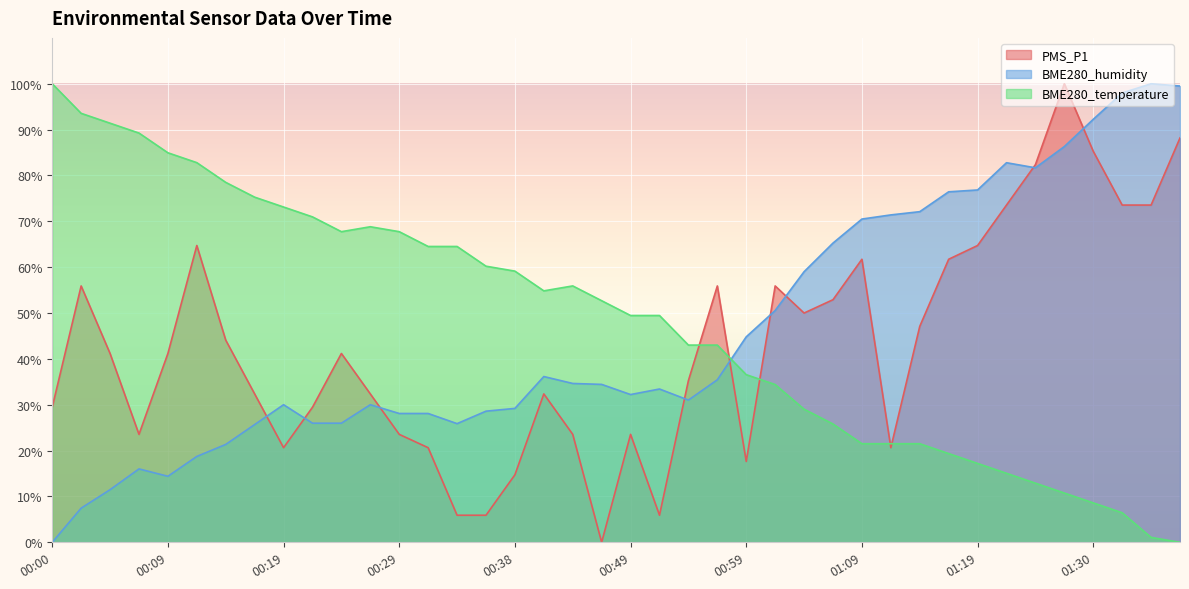

How many lines are shown in the chart?

3